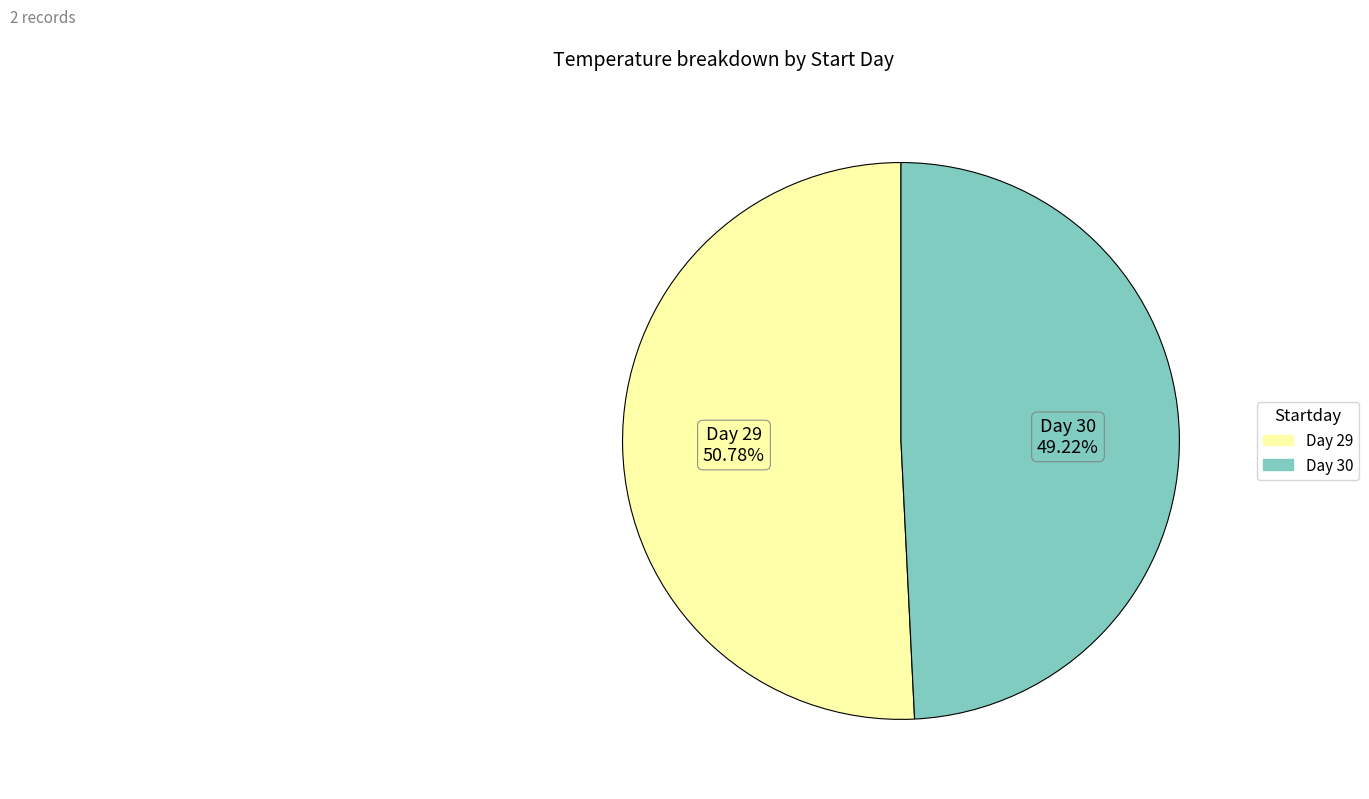

To the nearest percent, what is the difference between the largest and smallest slice percentages?

2%